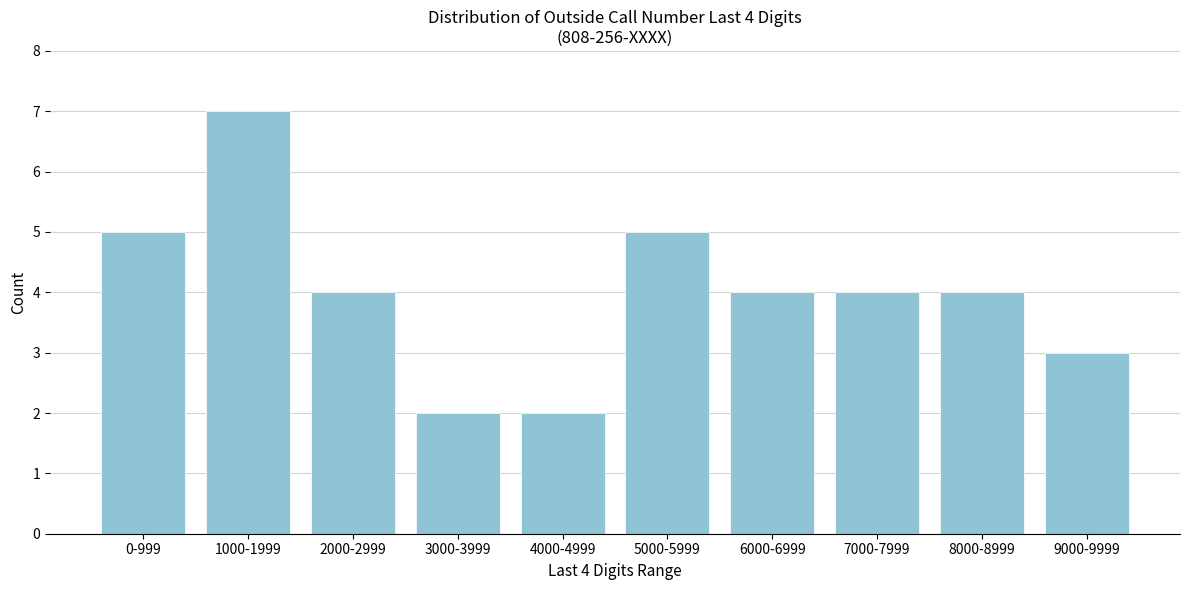

Reading left to right, what are all the values shown in this chart?

0-999=5	1000-1999=7	2000-2999=4	3000-3999=2	4000-4999=2	5000-5999=5	6000-6999=4	7000-7999=4	8000-8999=4	9000-9999=3